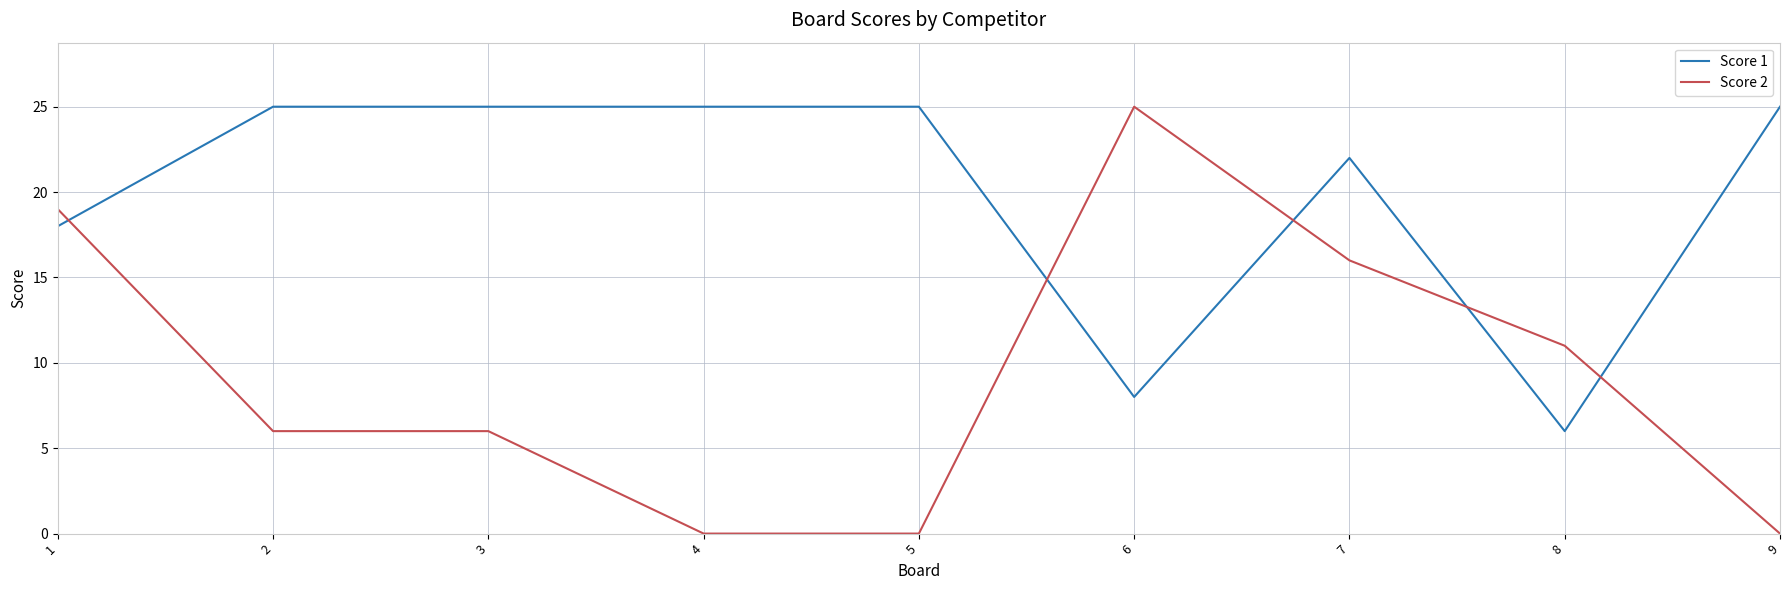

What is the difference between the second highest and second lowest values in the Score 2 series?

19